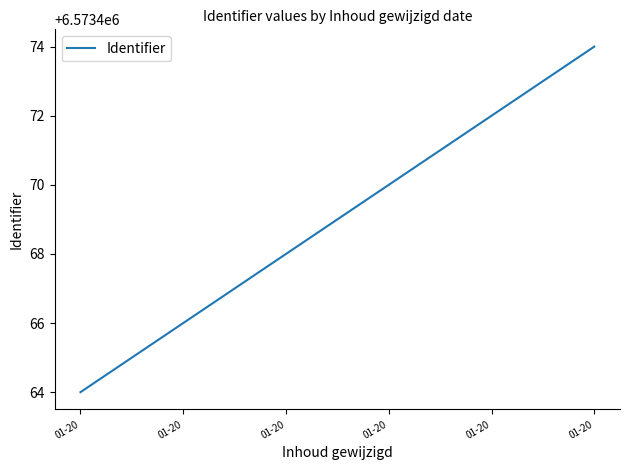

How many lines are shown in the chart?

1